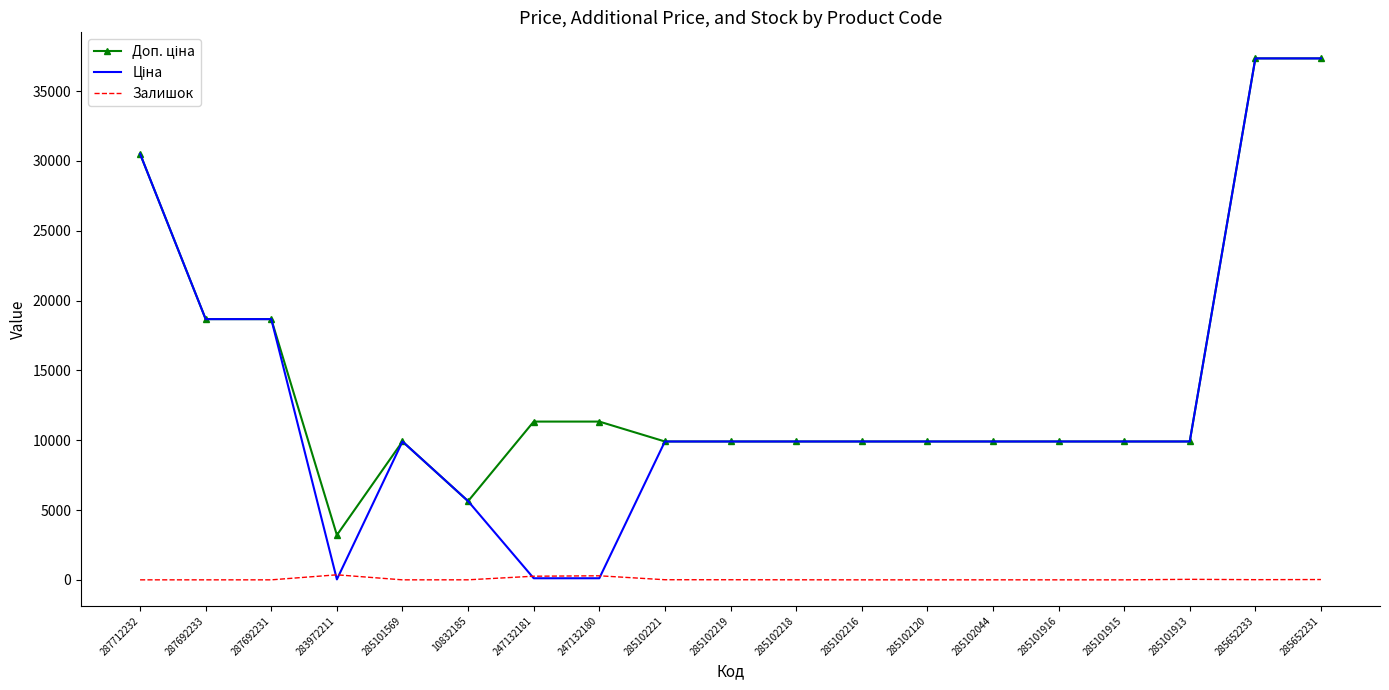

True or false: Залишок has a value of 0.0 at 285102120.

True